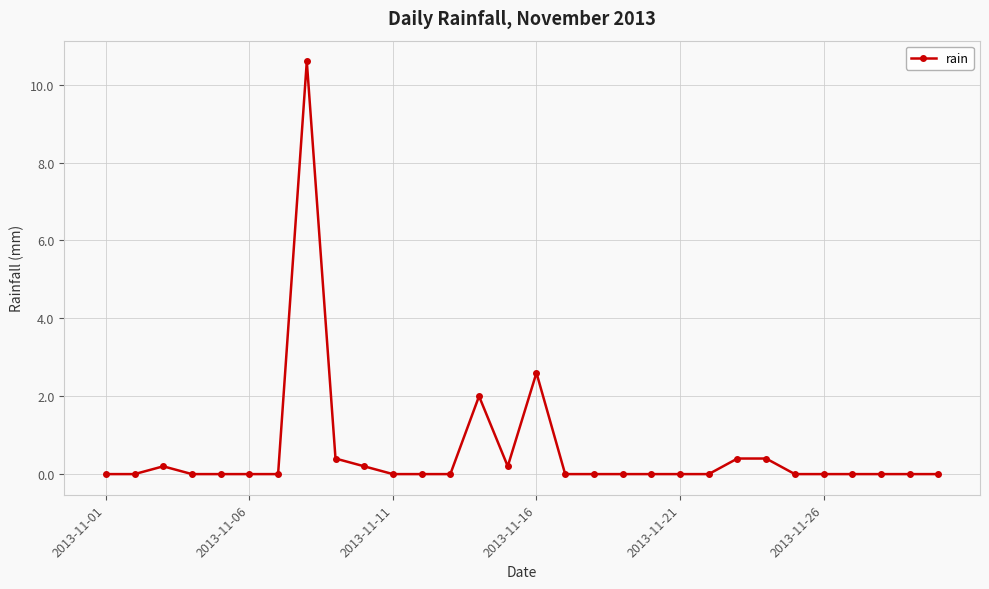

Count the number of data series in this chart.

1